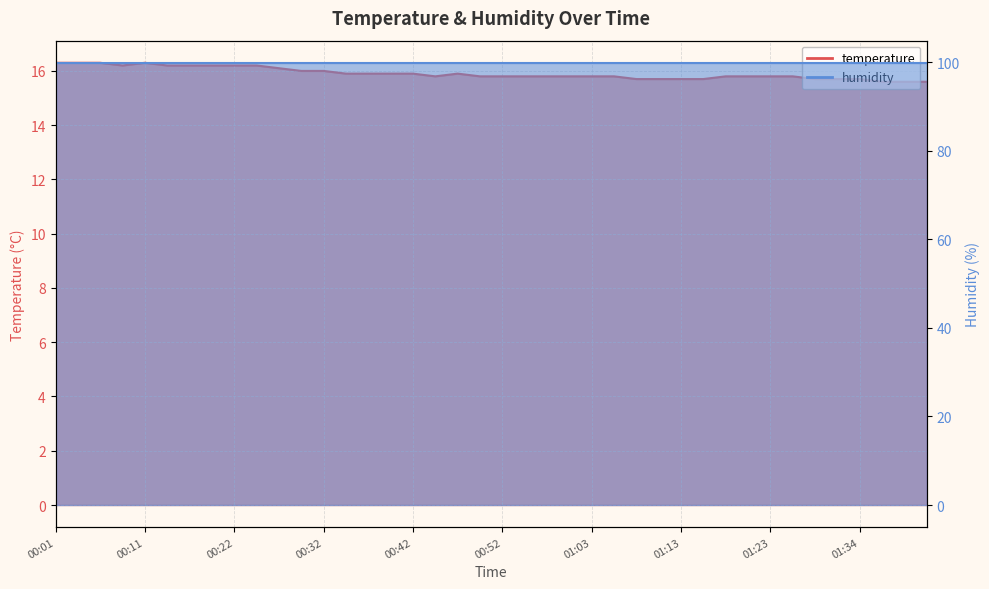

True or false: the data shows 10.4 at 01:00.

False